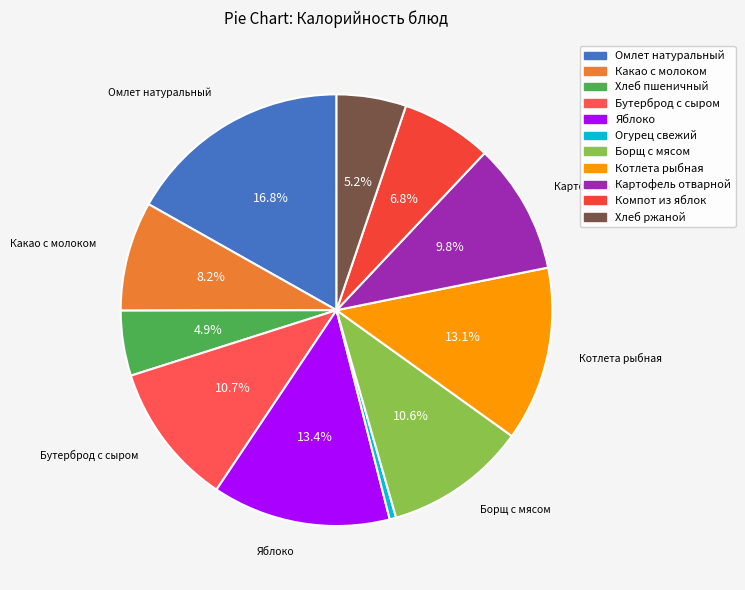

True or false: Хлеб пшеничный accounts for 13% of the total.

False